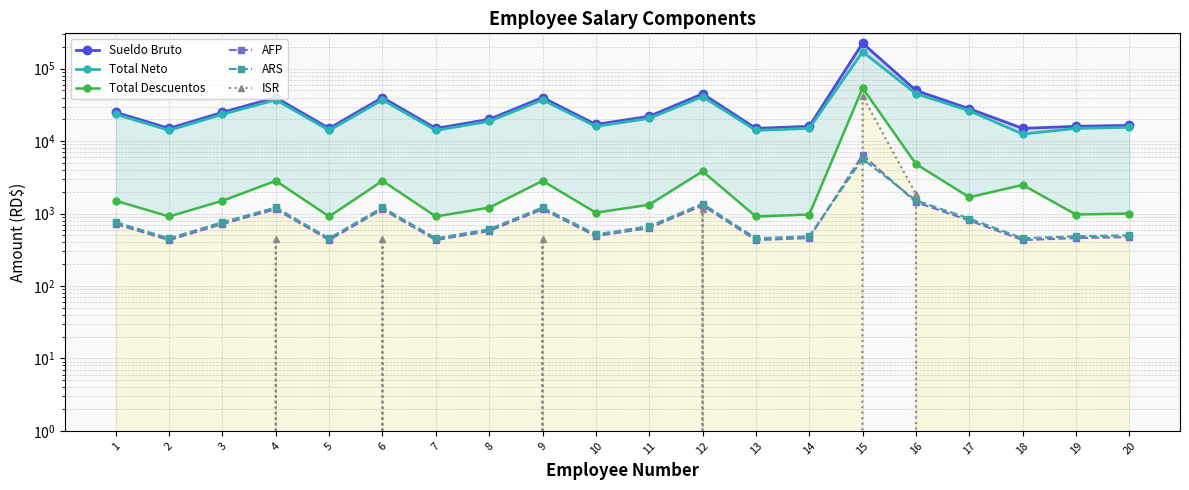

True or false: ISR and Total Descuentos intersect in this chart.

False